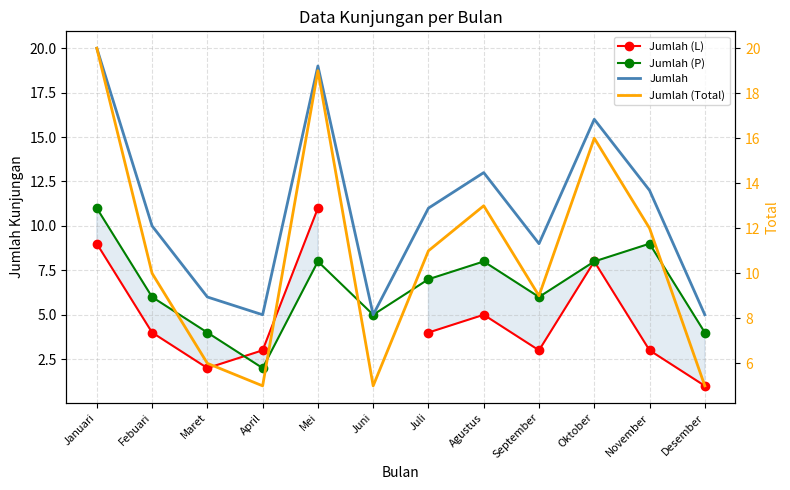

What is the lowest value of the Jumlah series?

5.0